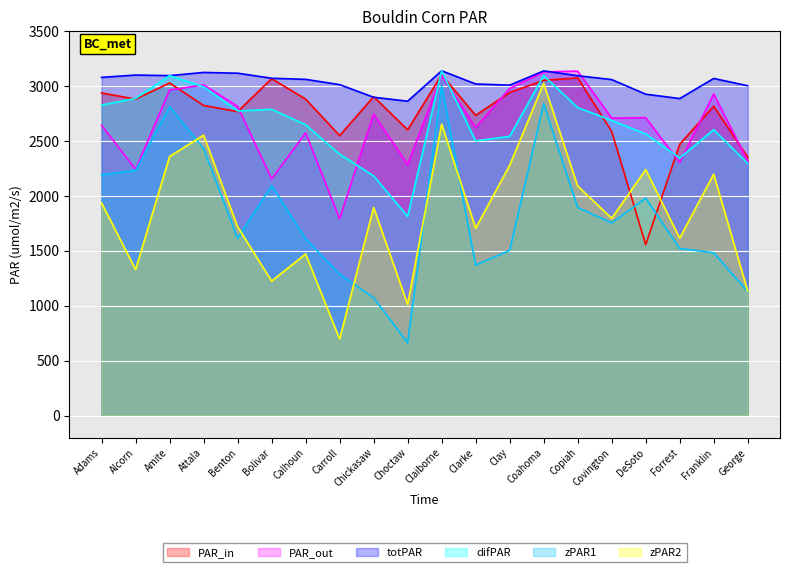

In difPAR, how many points are lower than both neighbors (excluding endpoints)?

4